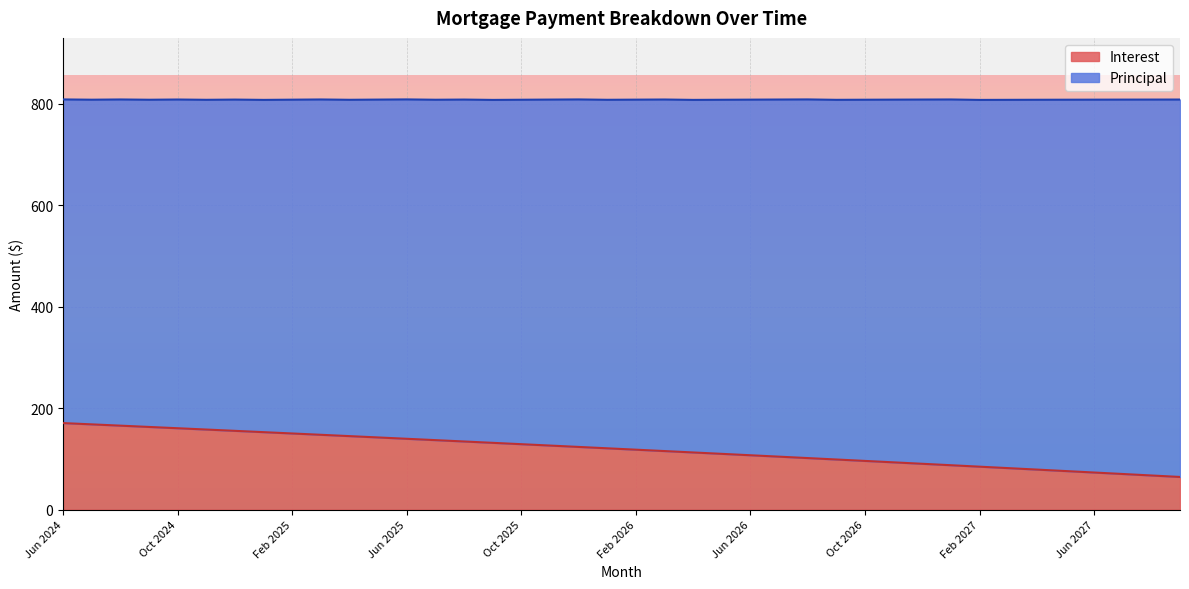

What is the sum of all values?

4750.3